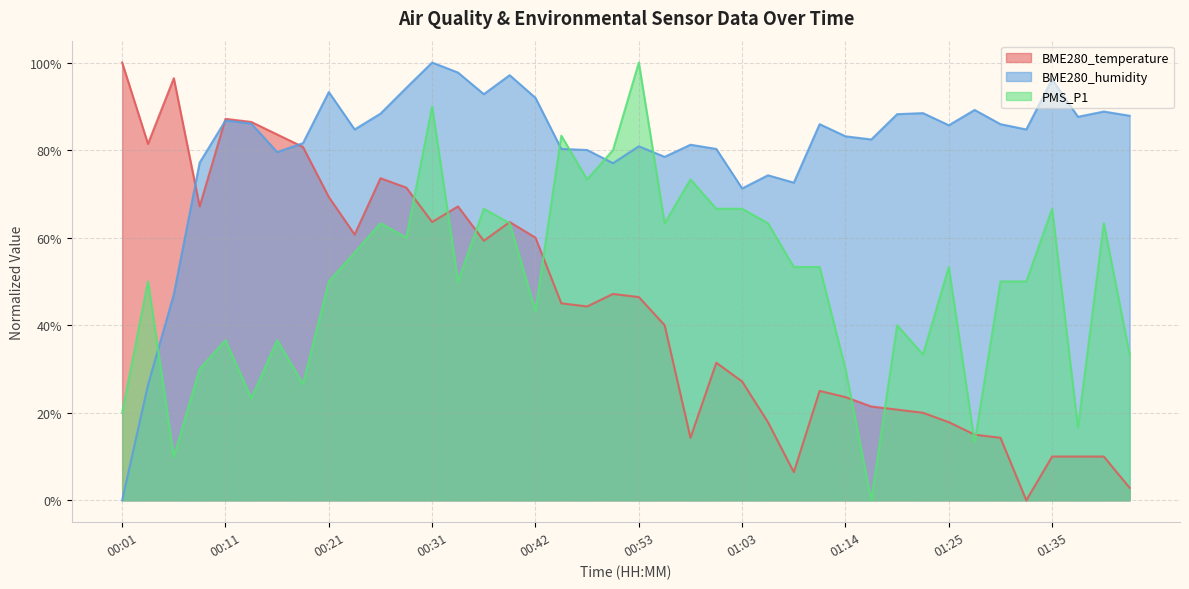

What is the difference between the highest and lowest values at 01:03?

44.1